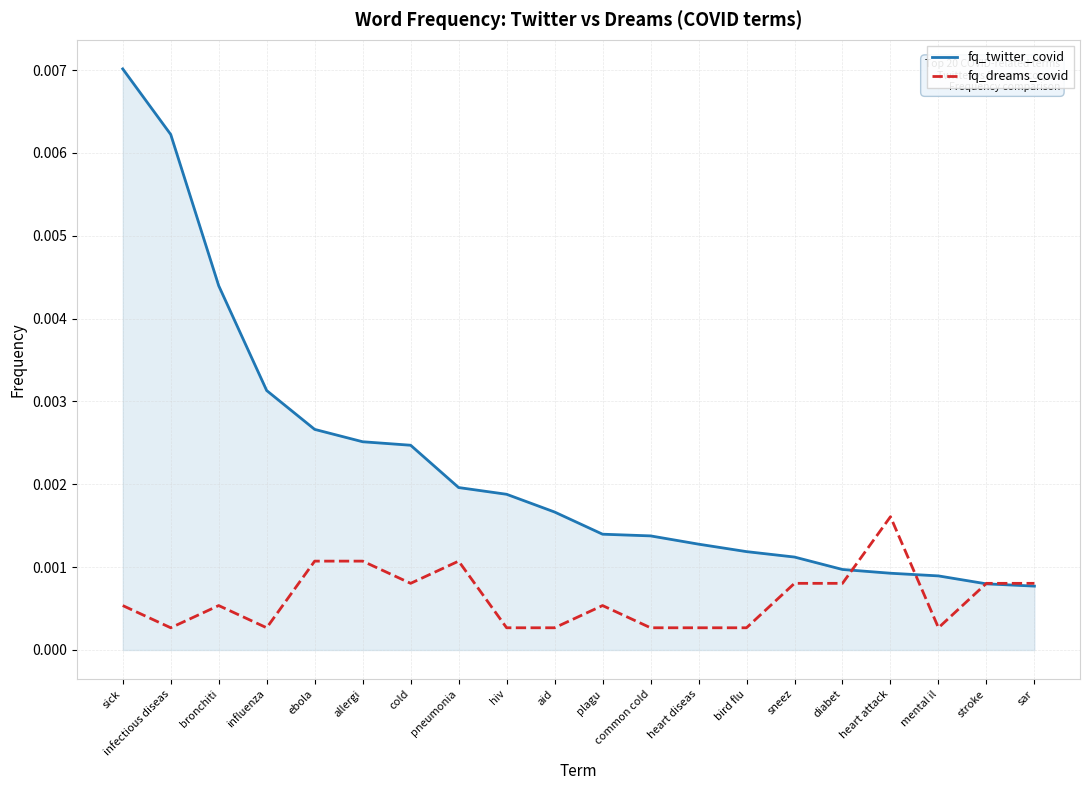

Which series has the largest range (max minus min)?

fq_twitter_covid